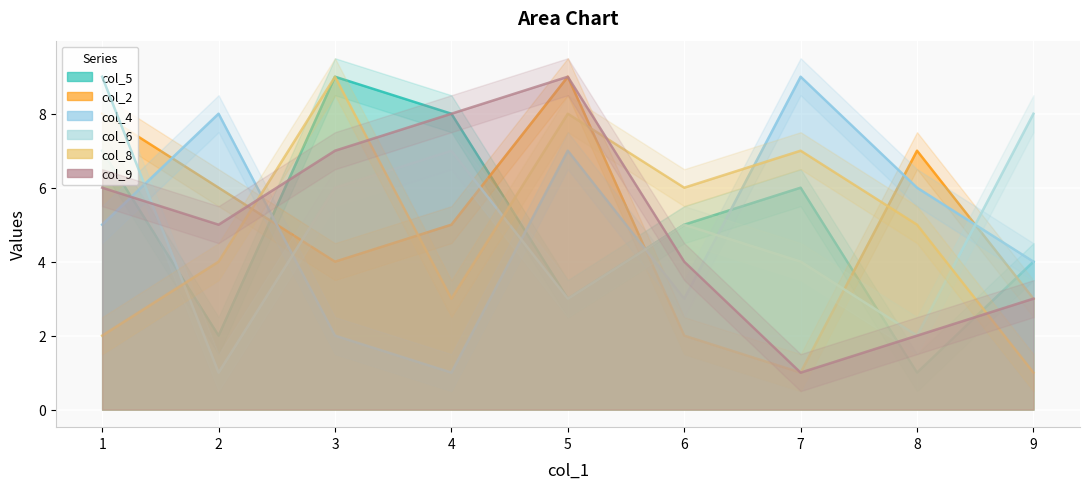

Where do col_4 and col_6 first cross each other?

1 and 2